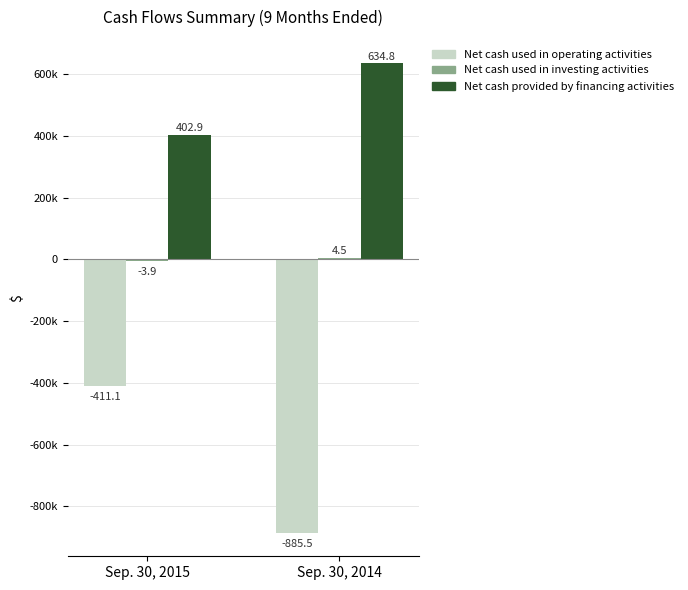

Which series changed the most between Sep. 30, 2015 and Sep. 30, 2014?

Net cash used in operating activities